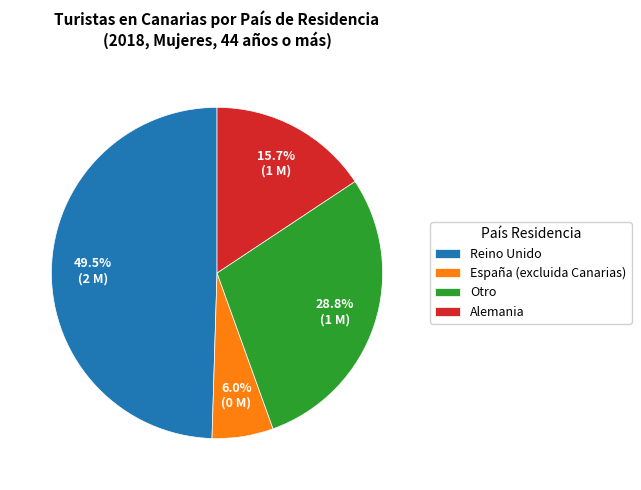

Which slice is the largest?

Reino Unido